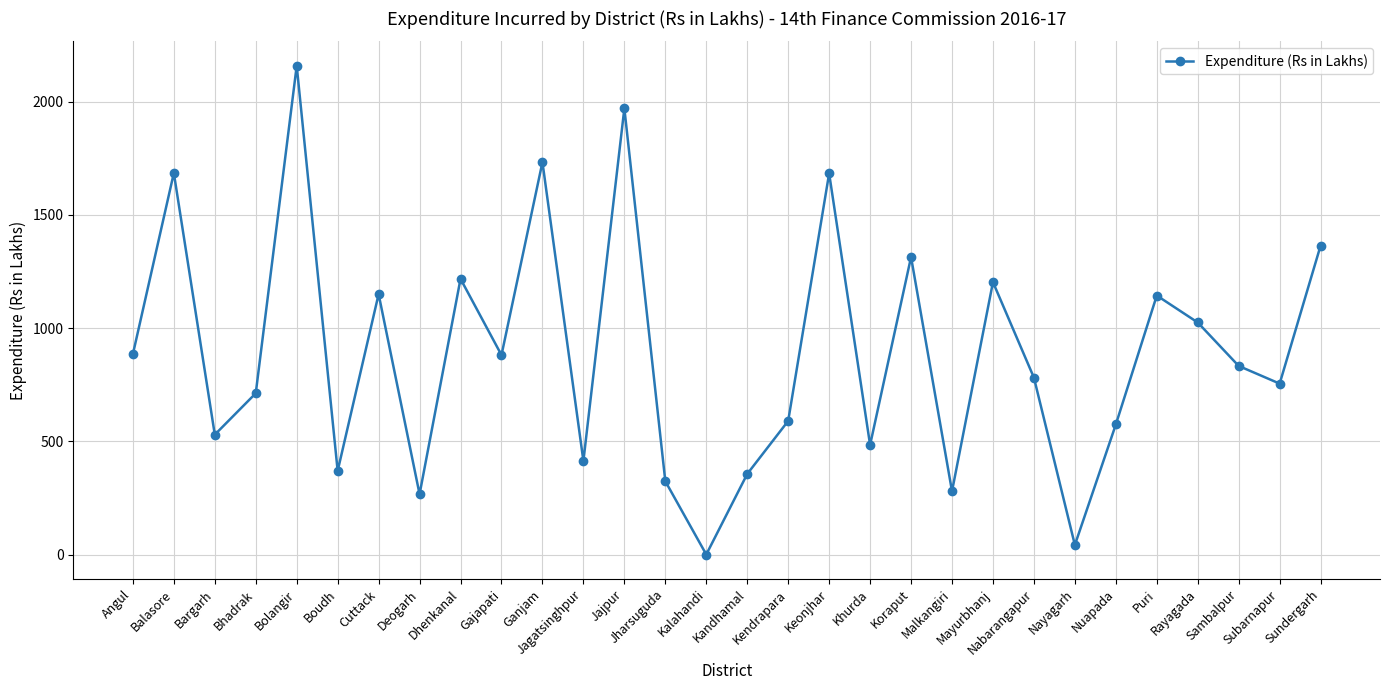

What is the sum of all values?

26721.8